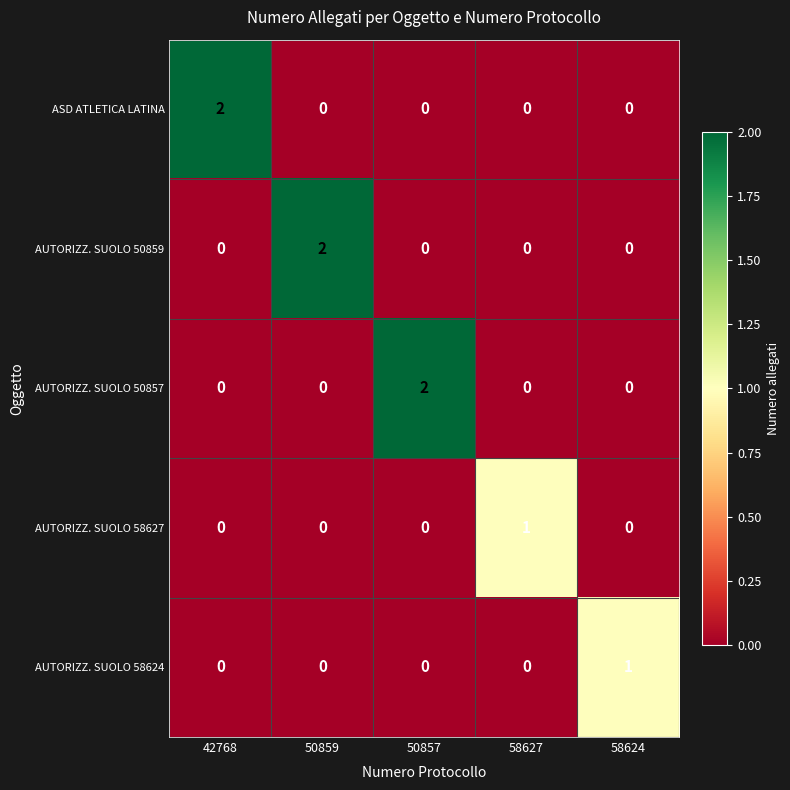

How many AUTORIZZ. SUOLO 50859 values are between 0 and 1?

4